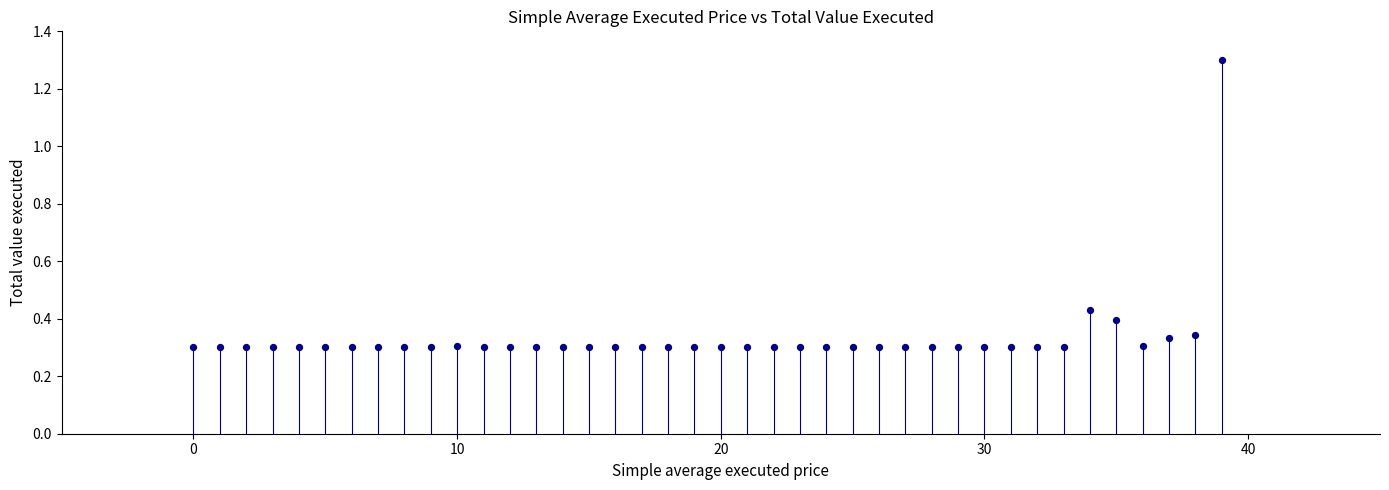

What is the range of Y values (max minus min)?

1.0